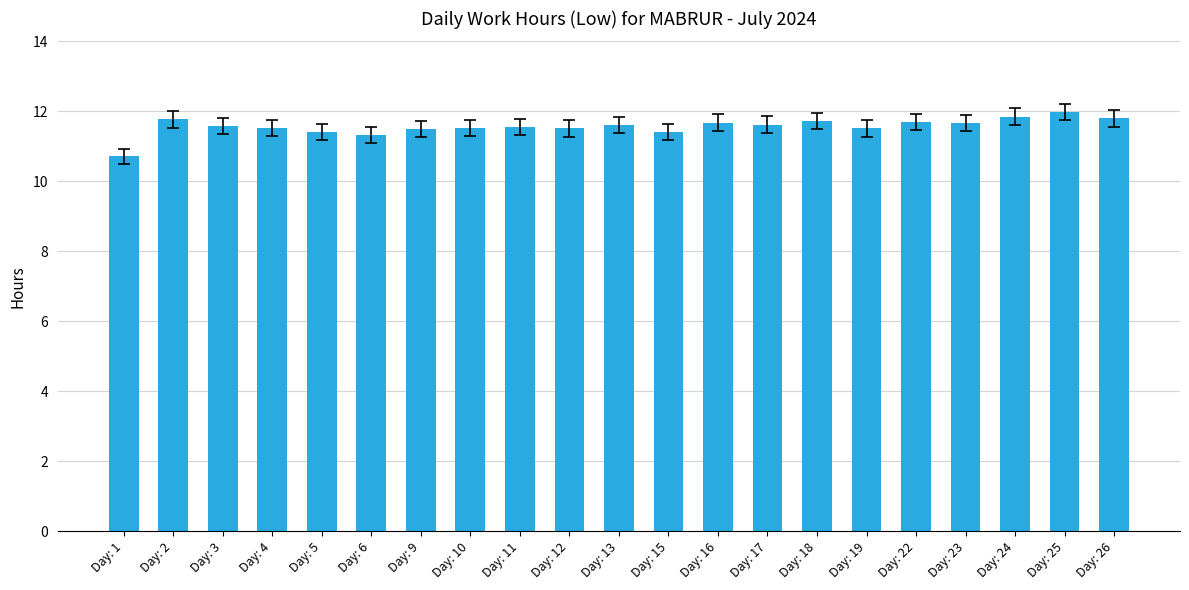

What is the minimum value shown in the chart?

10.7